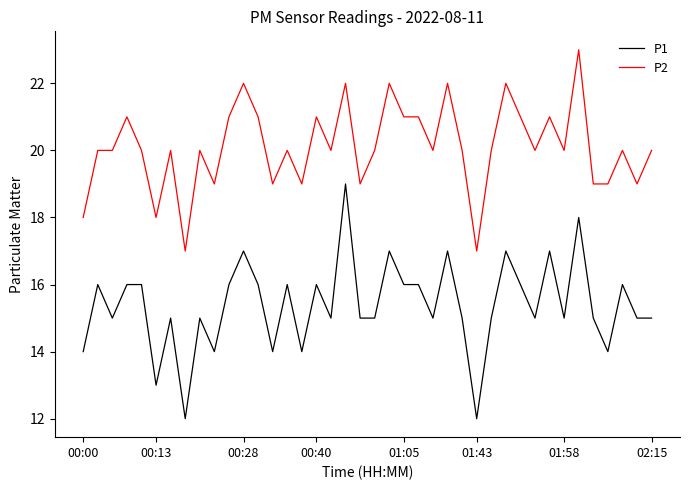

True or false: P2 and P1 cross at least once.

False